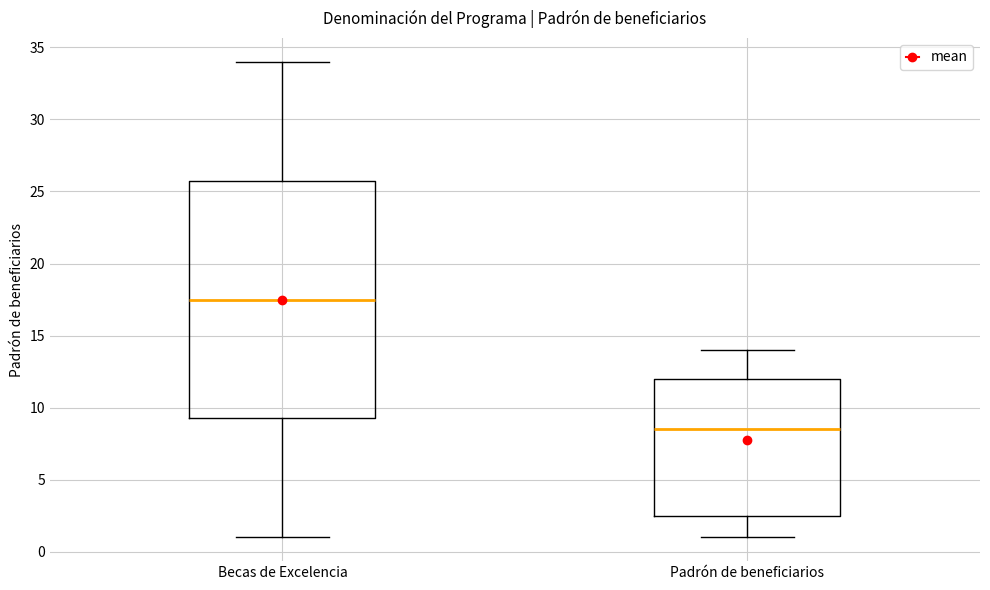

Reading left to right, read every box against the y-axis: the position of its median line, the range the box covers, and the ends of its whiskers. The values are not printed on the chart, so give them approximately, as read against the axis.

Becas de Excelencia: median 17.5, box 9.5 to 26.0, whiskers 1.0 to 34.0
Padrón de beneficiarios: median 8.5, box 2.5 to 12.0, whiskers 1.0 to 14.0